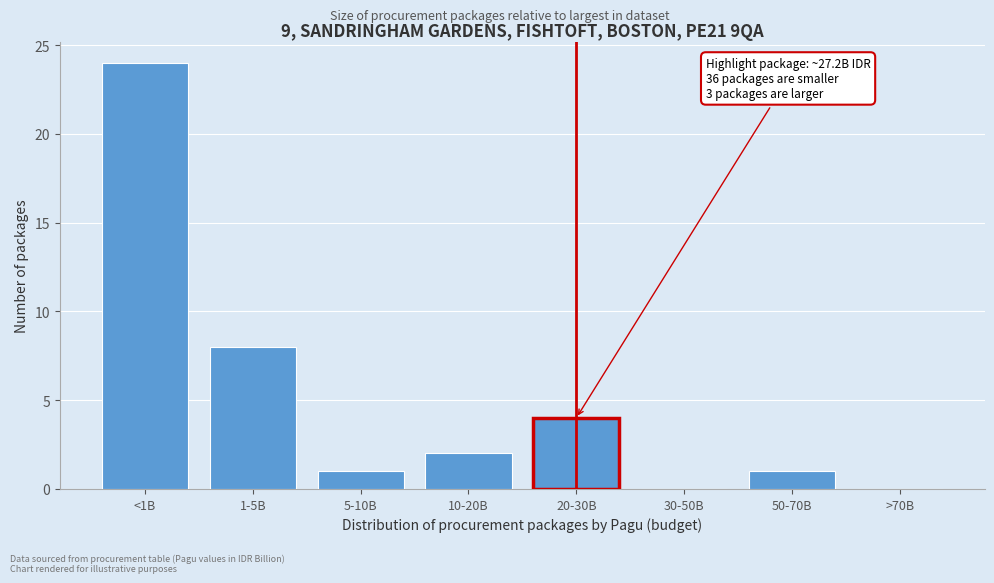

Reading left to right, extract all data points from this chart.

<1B=24	1-5B=8	5-10B=1	10-20B=2	20-30B=4	30-50B=0	50-70B=1	>70B=0